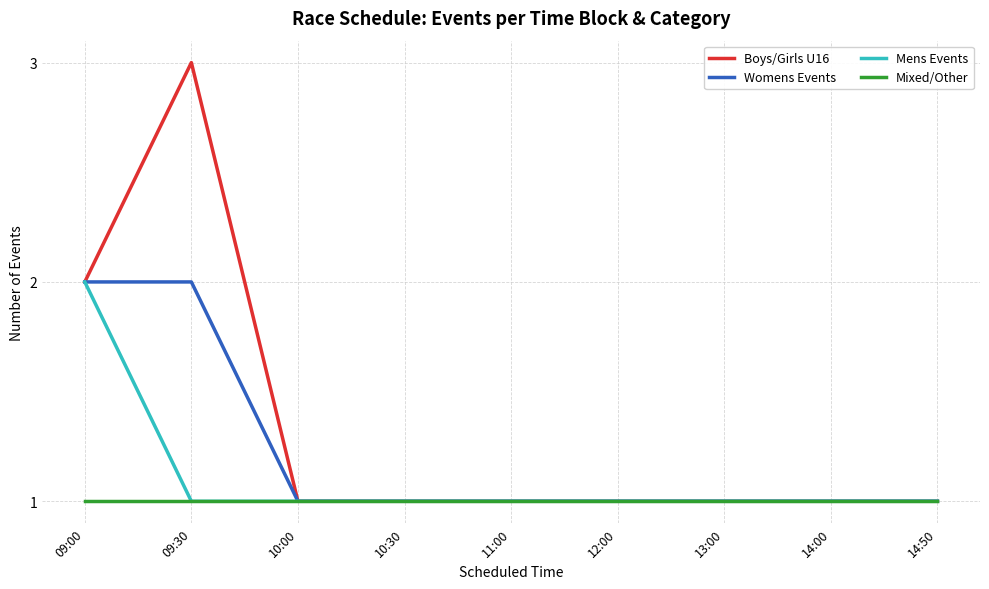

Which series has the largest total across all categories?

Boys/Girls U16